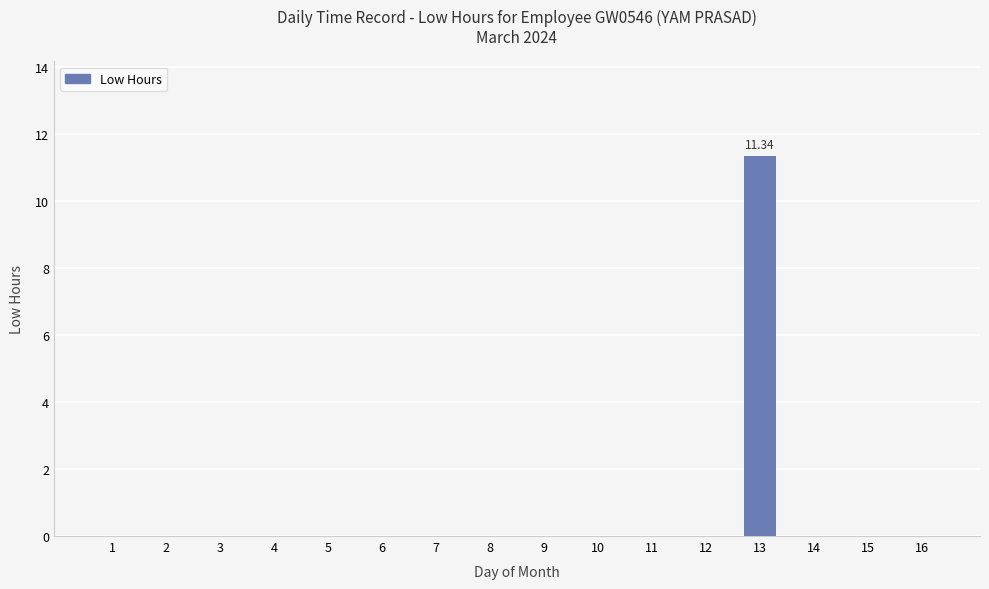

Are the bars horizontal?

No